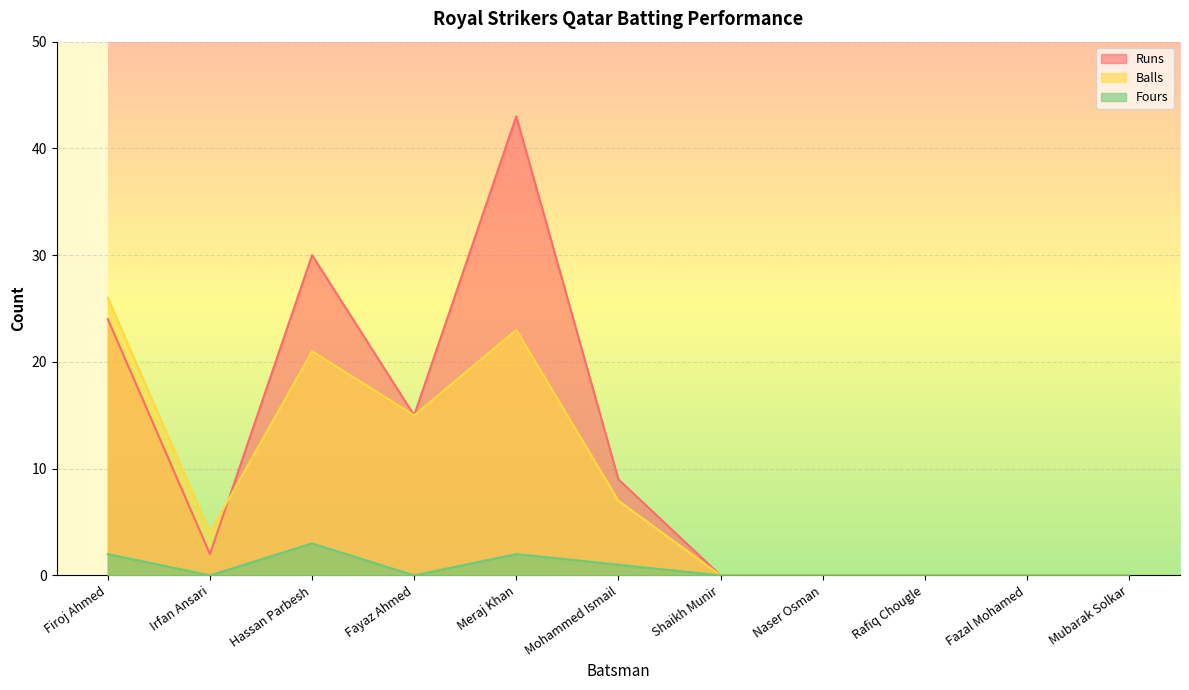

Does the chart display data point markers on the line(s)?

No